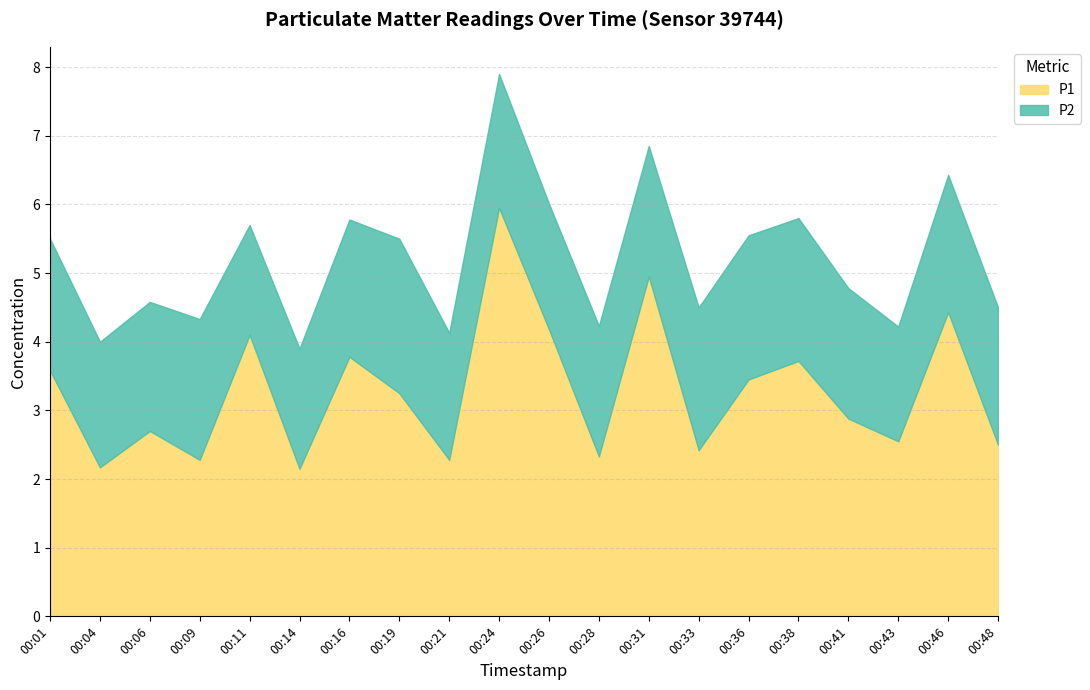

What is the spread (max minus min) of values at 00:16?

1.8